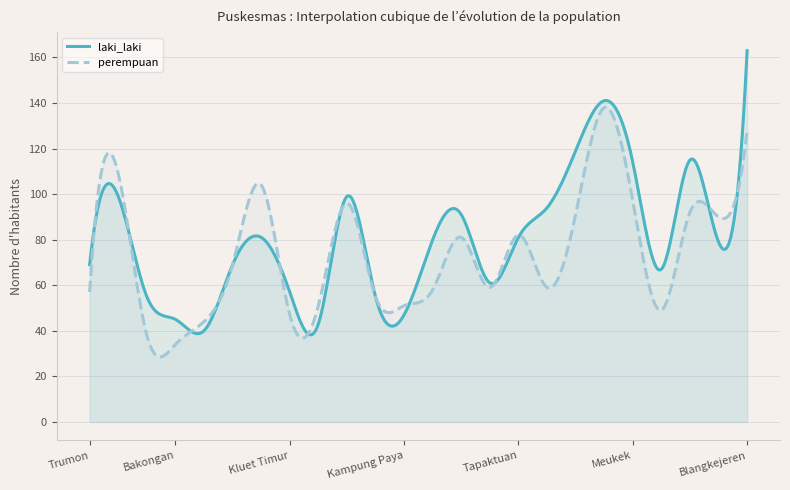

How many lines are shown in the chart?

2